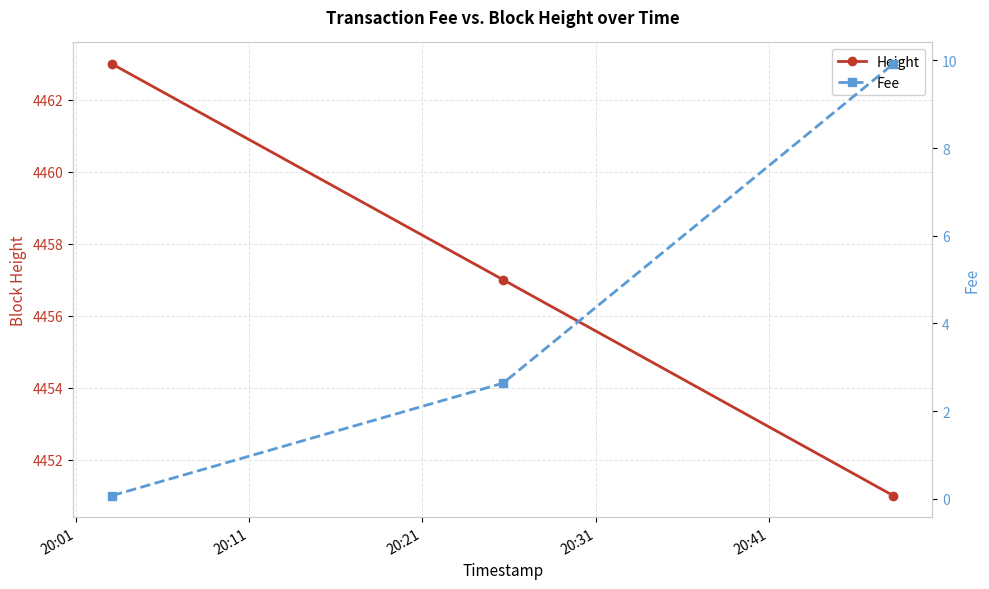

What is the minimum value for Height?

4451